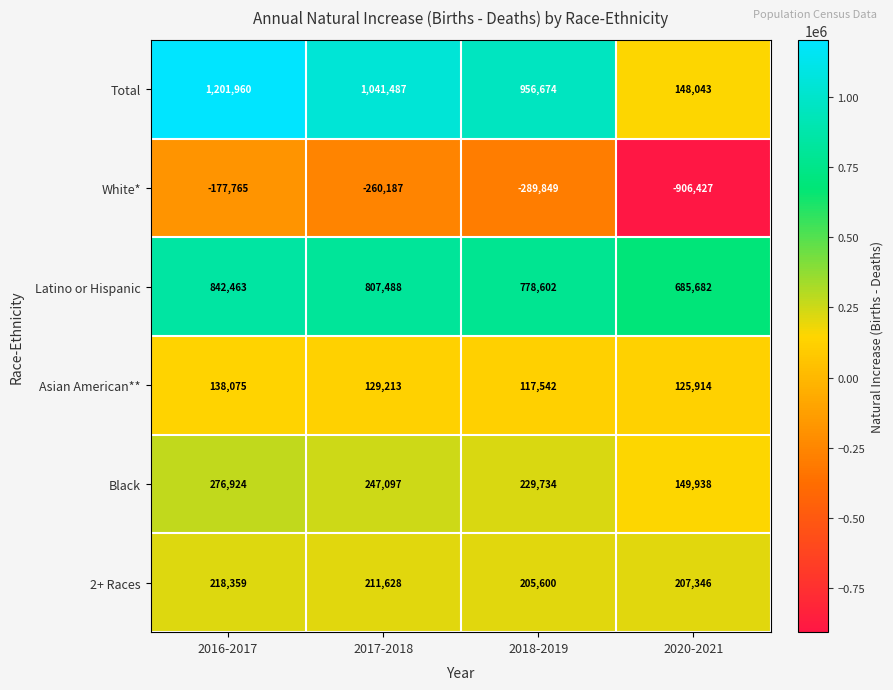

What is the approximate value of Black at 2018-2019?

229734